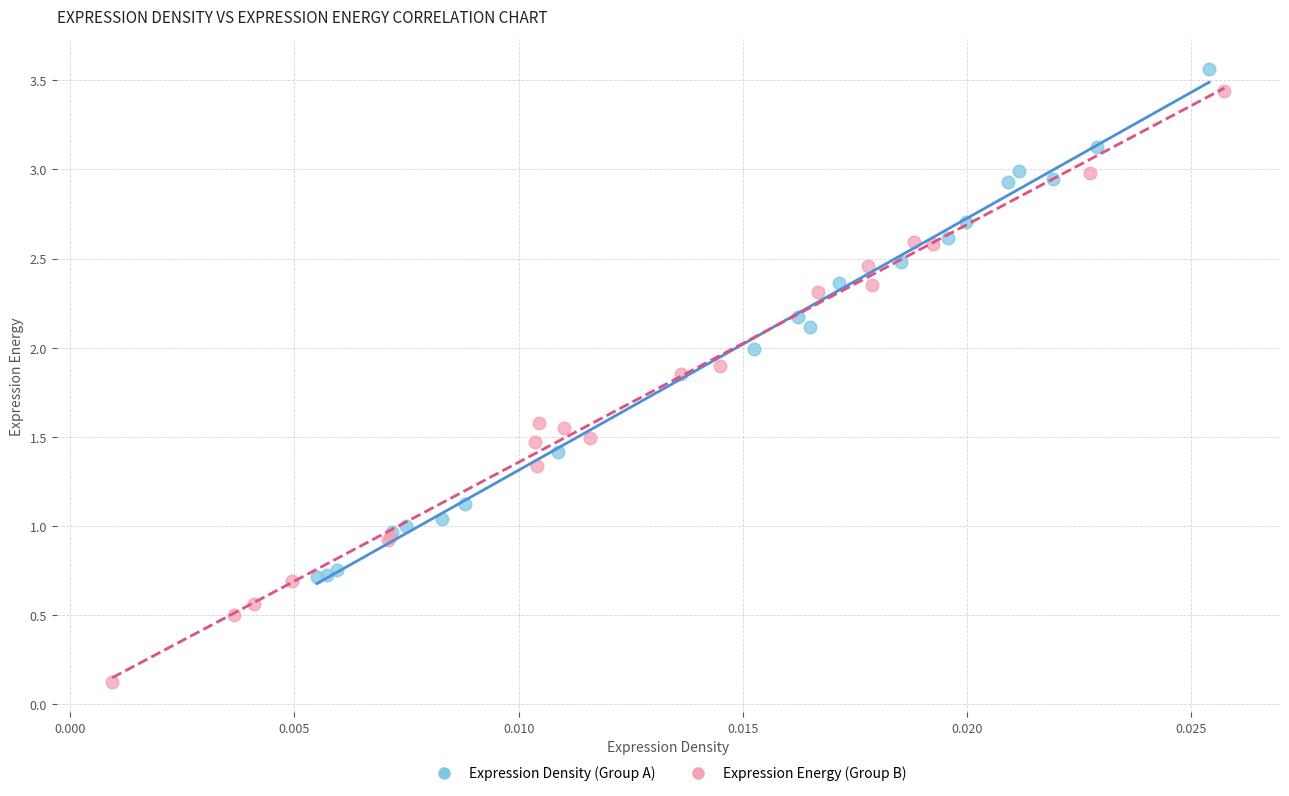

Which series contains the lowest Y value?

Expression Energy (Group B)